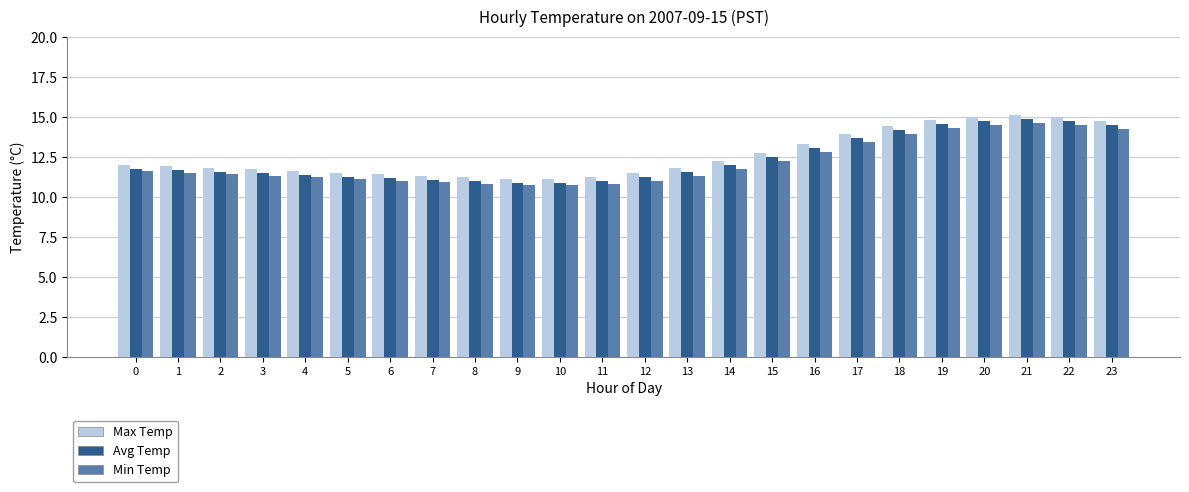

Is it true that Max Temp equals 8.0 at 13?

False